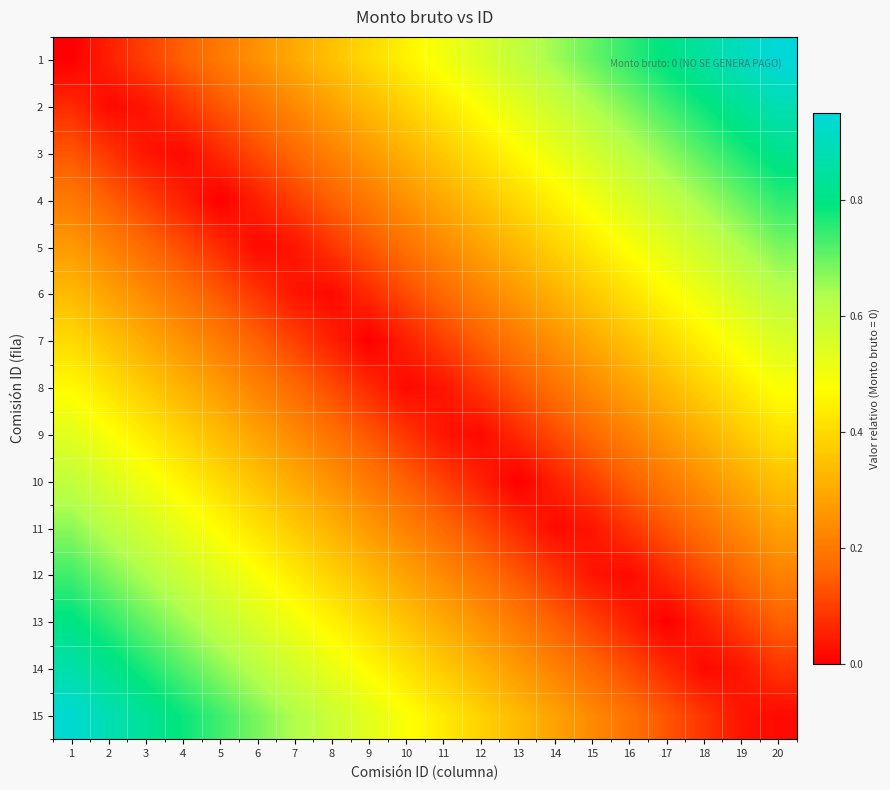

List the series in order of their peak value, lowest first.

8, 9, 7, 10, 6, 11, 5, 12, 4, 13, 3, 14, 2, 15, 1